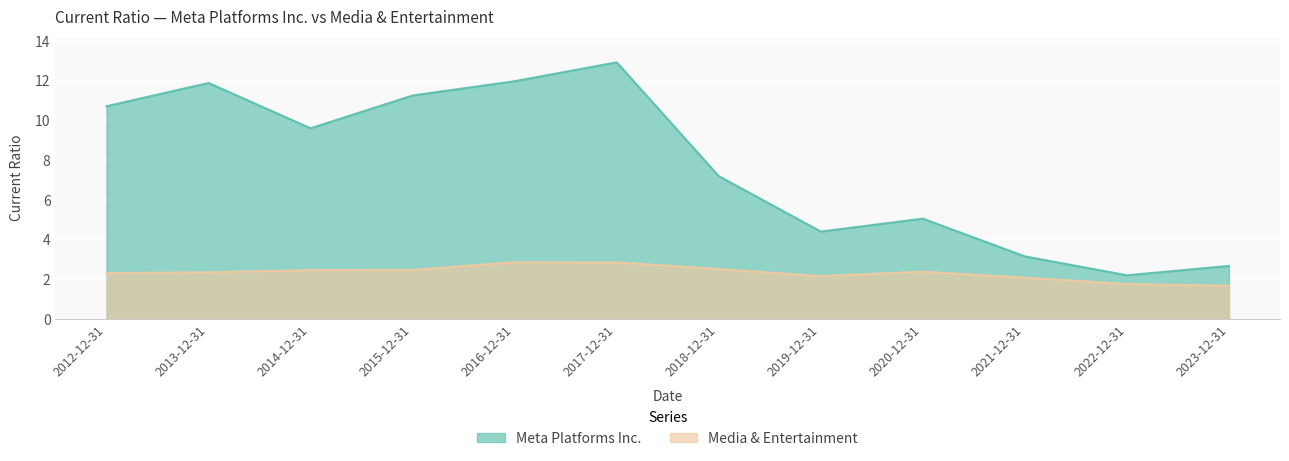

In Meta Platforms Inc., how many points are lower than both neighbors (excluding endpoints)?

3